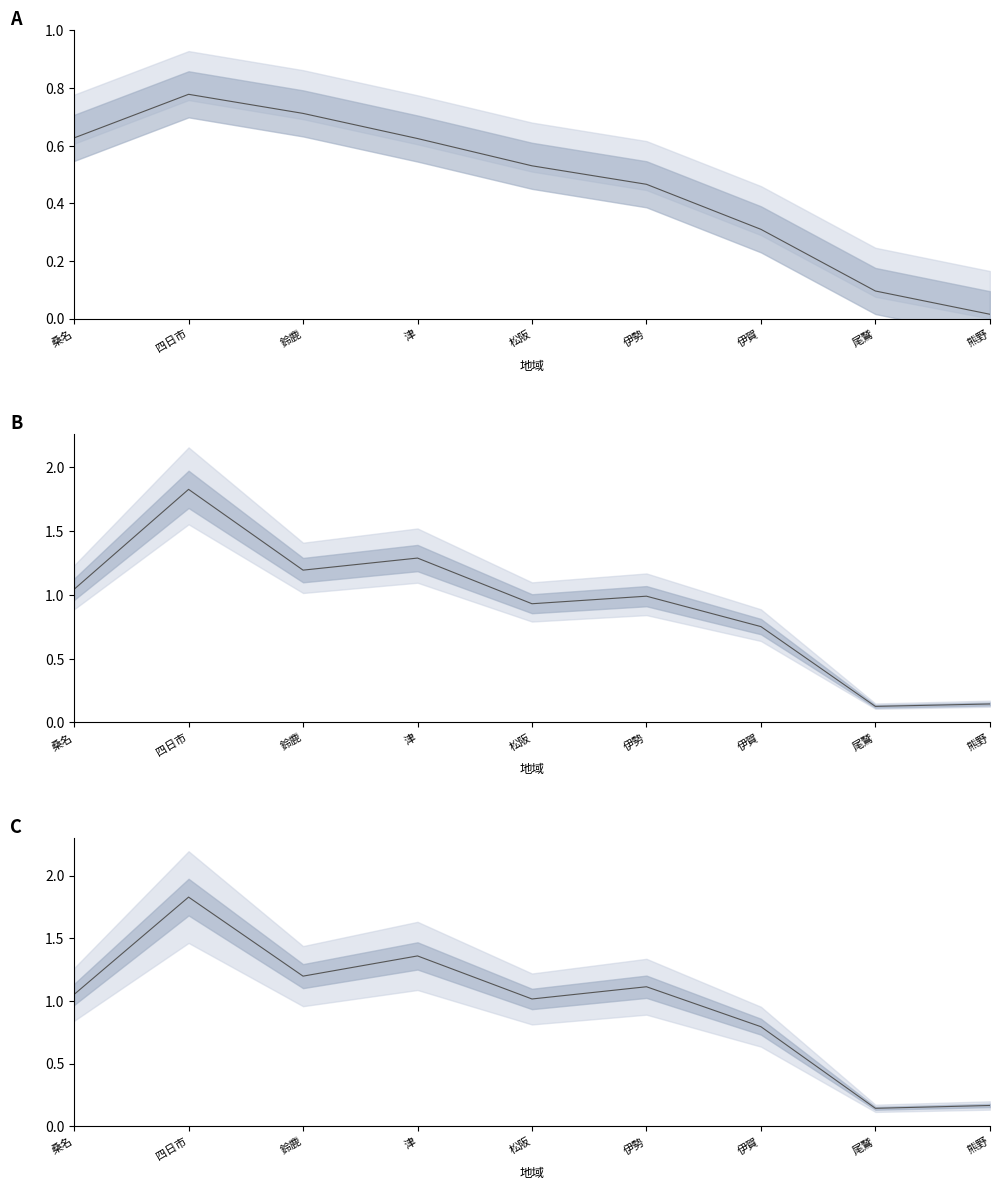

Is it true that 世帯数 equals 1.1 at 四日市?

False